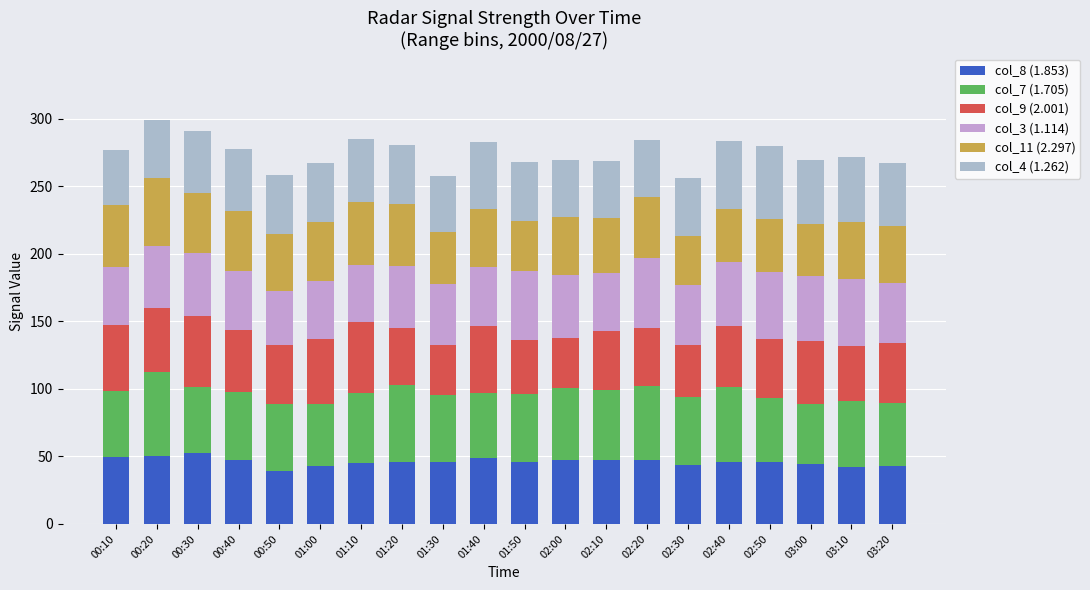

The col_4 (1.262) series shows 61.6 at 02:20. True or false?

False